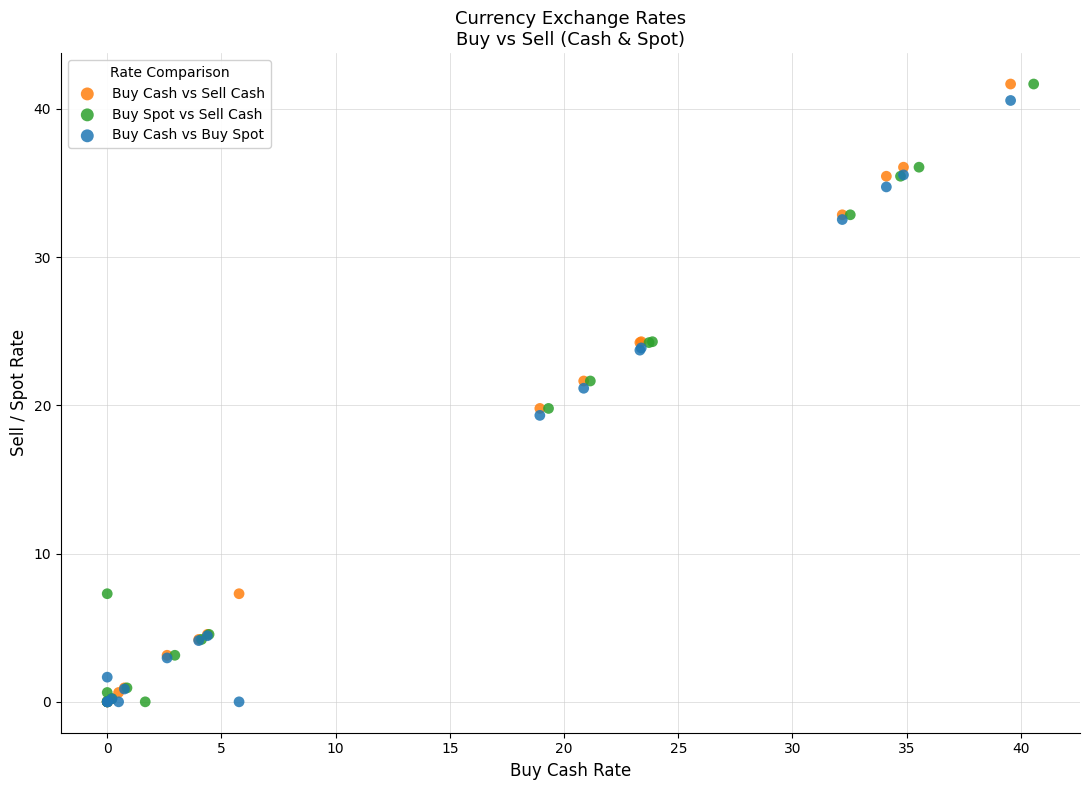

What are all the series names shown in the legend?

Buy Cash vs Sell Cash, Buy Spot vs Sell Cash, Buy Cash vs Buy Spot